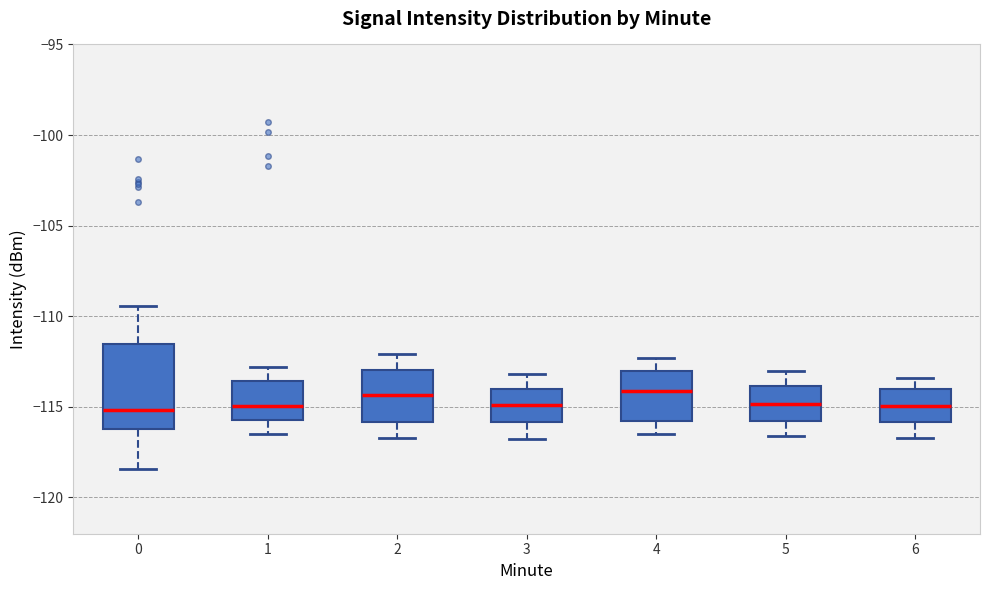

Reading left to right, read every box against the y-axis: the position of its median line, the range the box covers, and the ends of its whiskers. The values are not printed on the chart, so give them approximately, as read against the axis.

0: median -115.0, box -116.0 to -111.5, whiskers -118.5 to -109.5
1: median -115.0, box -115.5 to -113.5, whiskers -116.5 to -113.0
2: median -114.5, box -116.0 to -113.0, whiskers -116.5 to -112.0
3: median -115.0, box -116.0 to -114.0, whiskers -117.0 to -113.0
4: median -114.0, box -116.0 to -113.0, whiskers -116.5 to -112.5
5: median -115.0, box -116.0 to -114.0, whiskers -116.5 to -113.0
6: median -115.0, box -116.0 to -114.0, whiskers -116.5 to -113.5